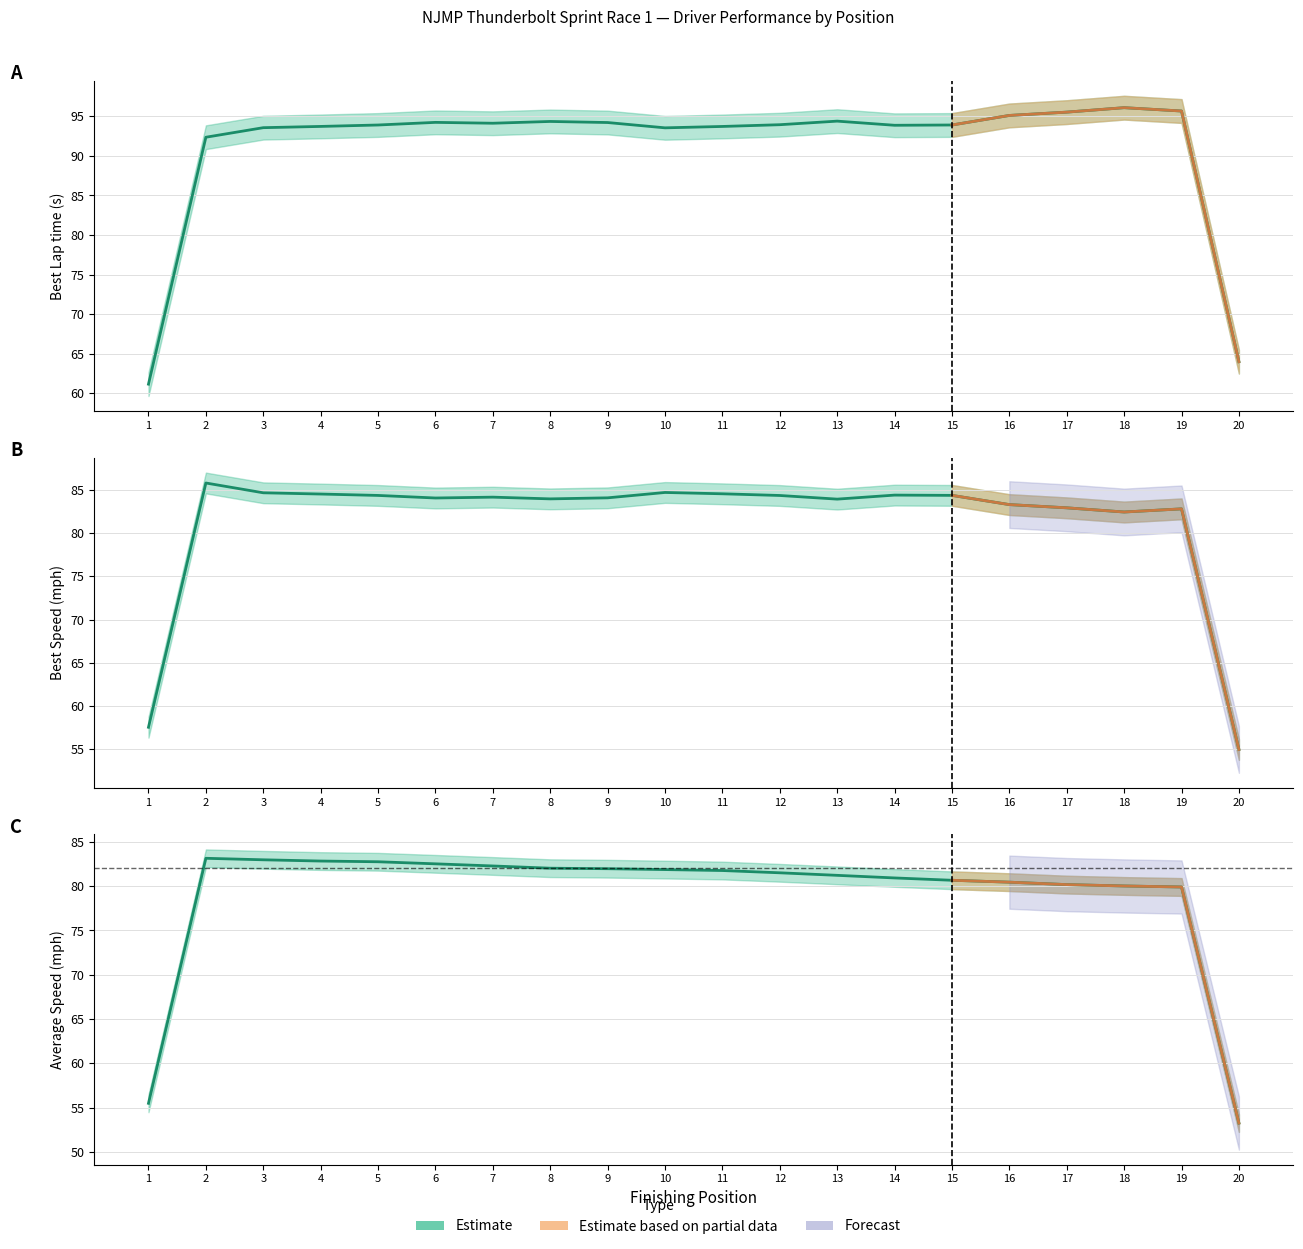

What is the value of the Average Speed point at the 2nd from the left?

83.1